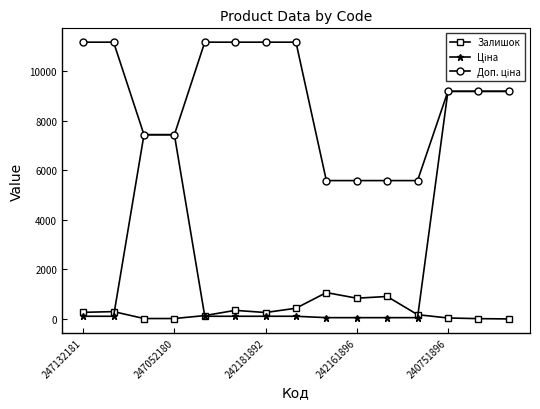

At how many categories does at least one series exceed 8373?

9